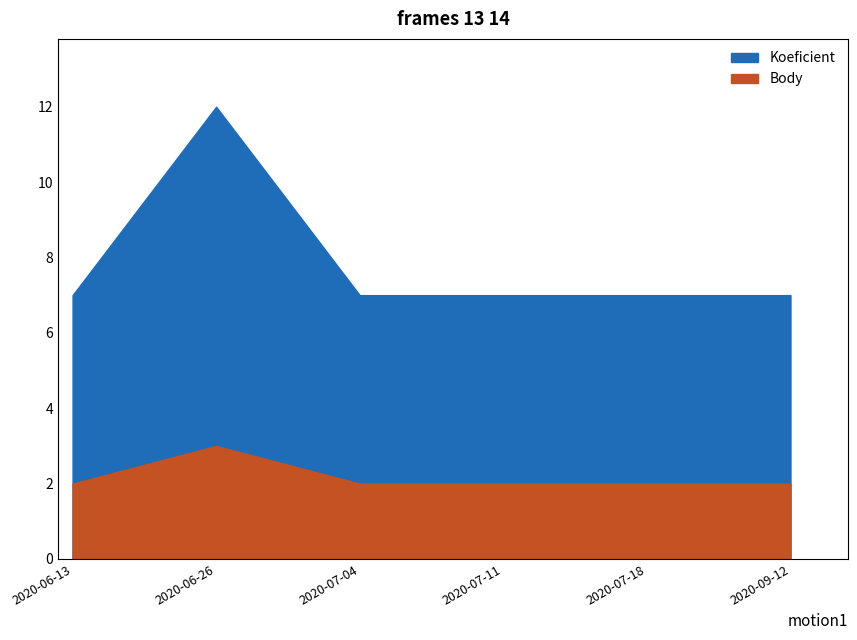

At which category is the sum across all series the highest?

2020-06-26